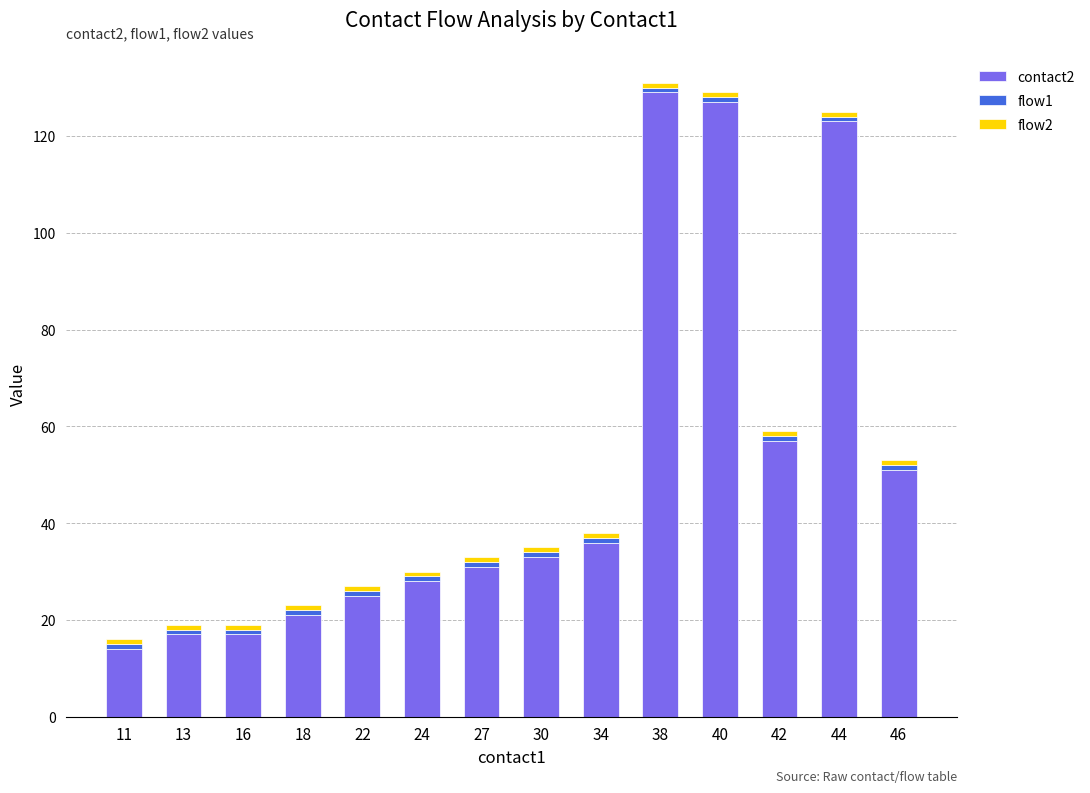

True or false: contact2 has a value of 8 at 11.

False